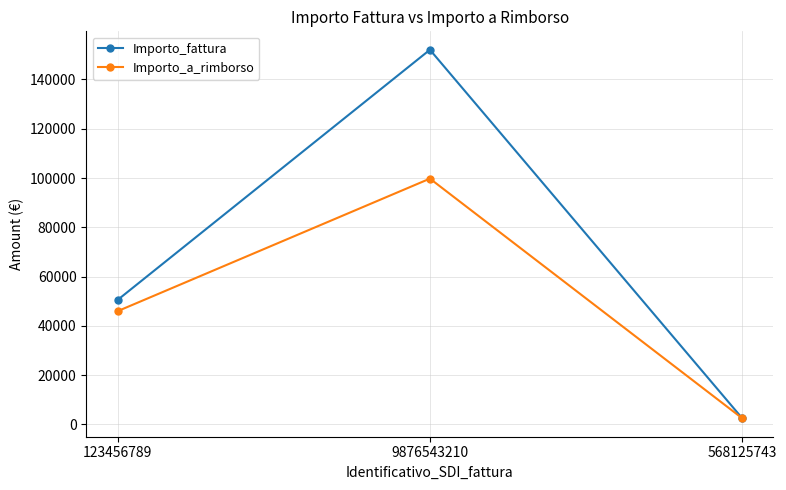

What is the smallest value displayed?

2500.0